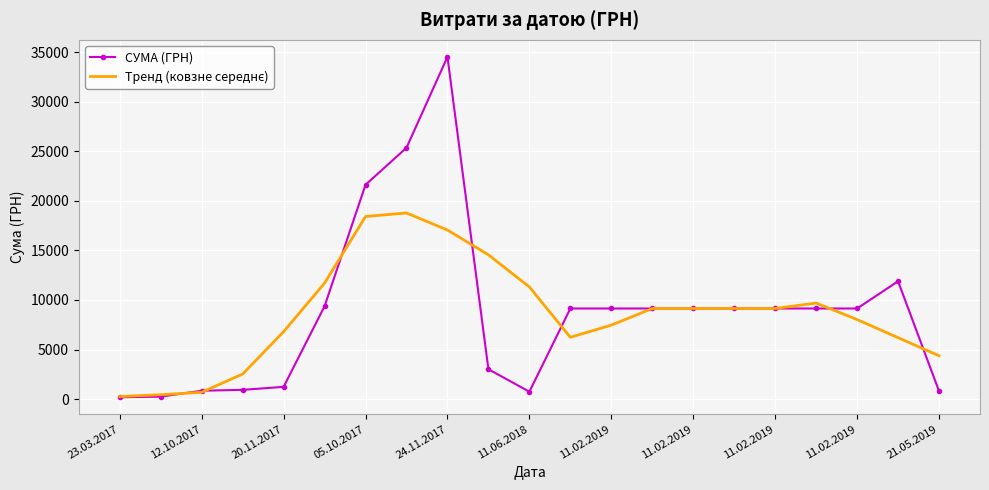

What is the greatest value displayed?

34550.0